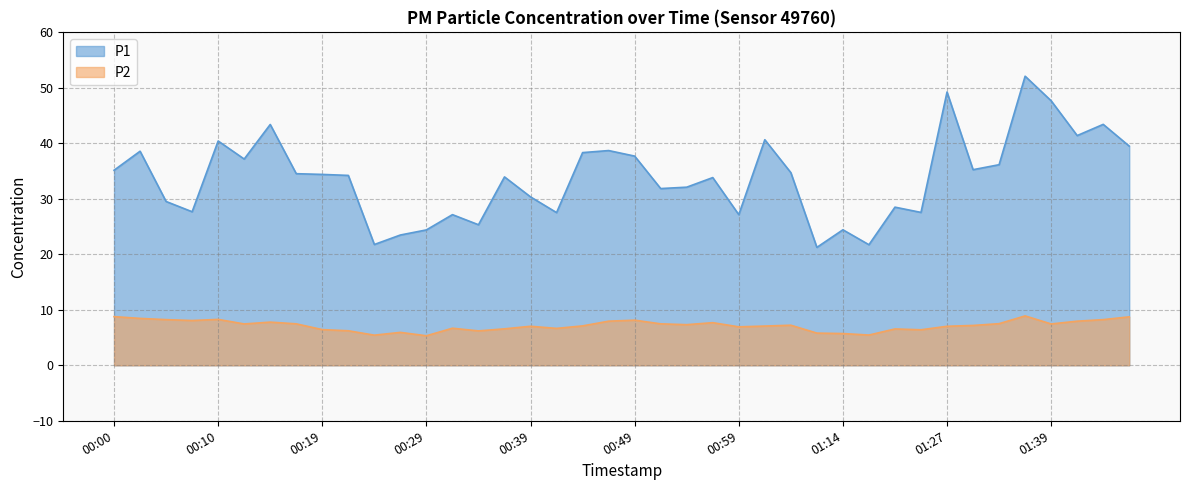

What is the difference between the P1 values at 00:39 and 00:14?

13.0